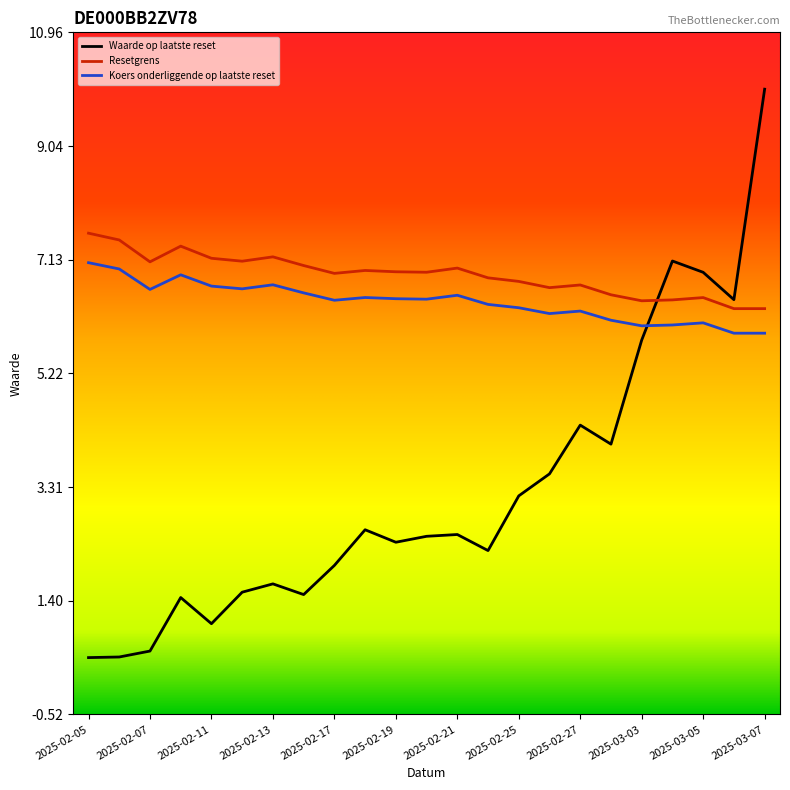

True or false: Koers onderliggende op laatste reset has more than 1 points higher than both neighbors.

True